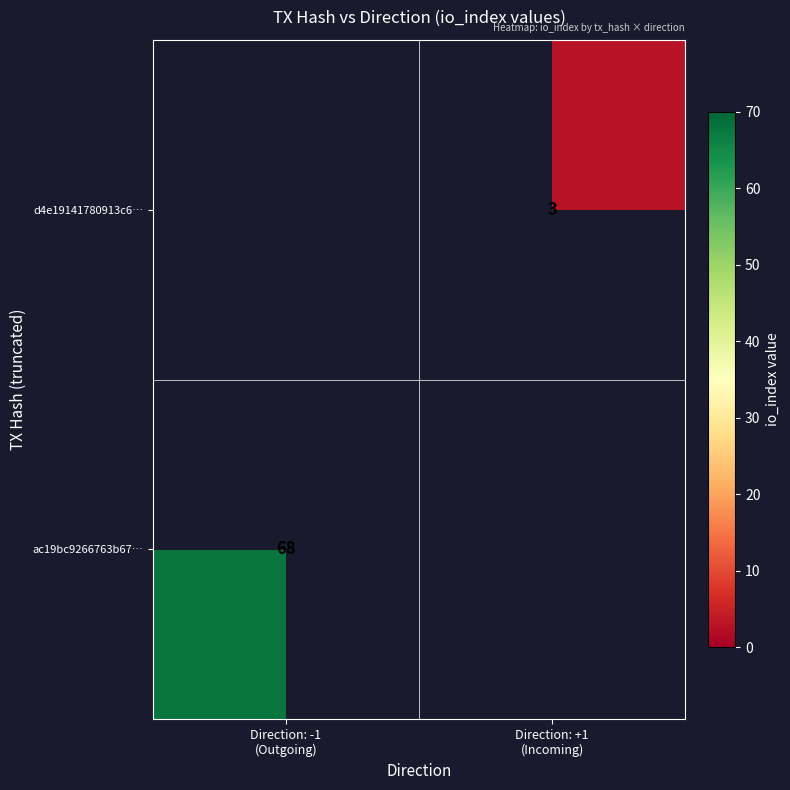

At which label does d4e19141780913c6… reach its minimum?

Direction: -1 (Outgoing)